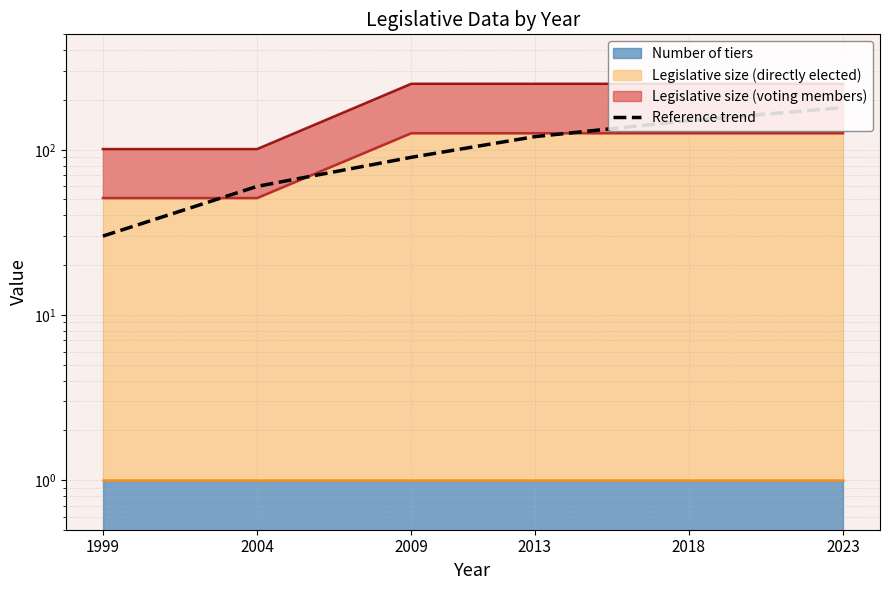

True or false: the data shows 36 at 2004.

False